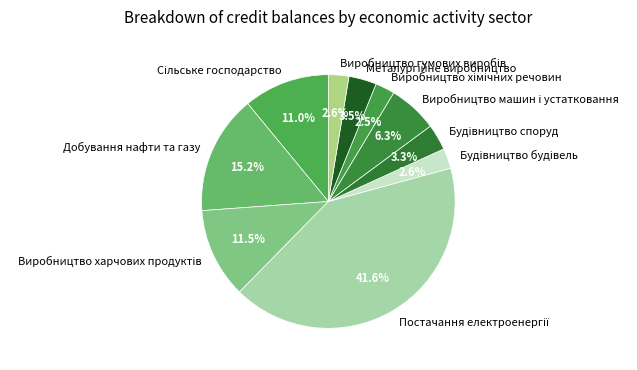

Is there any slice that represents more than half of the pie?

No